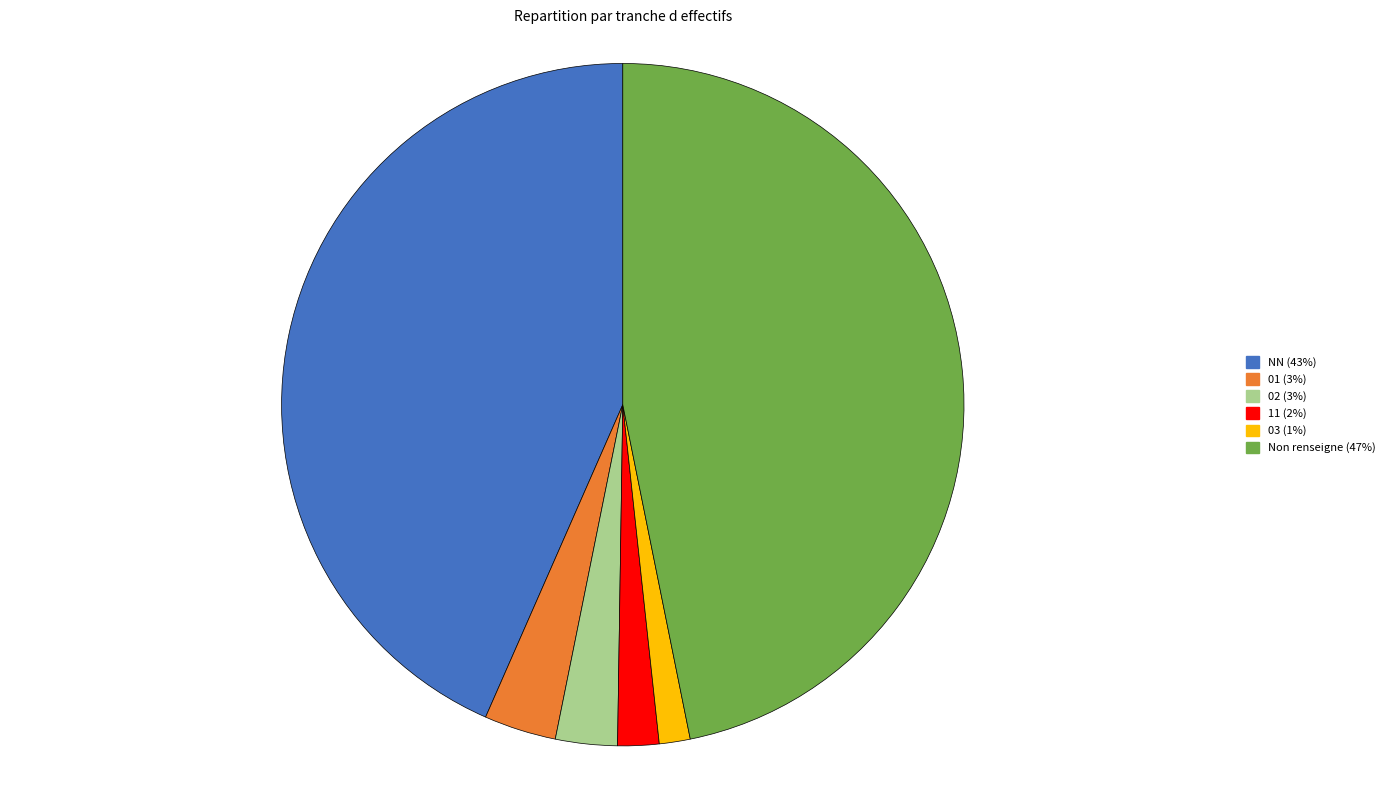

Approximately how many times larger is the value at 03 (1%) compared to 02 (3%)?

0.5